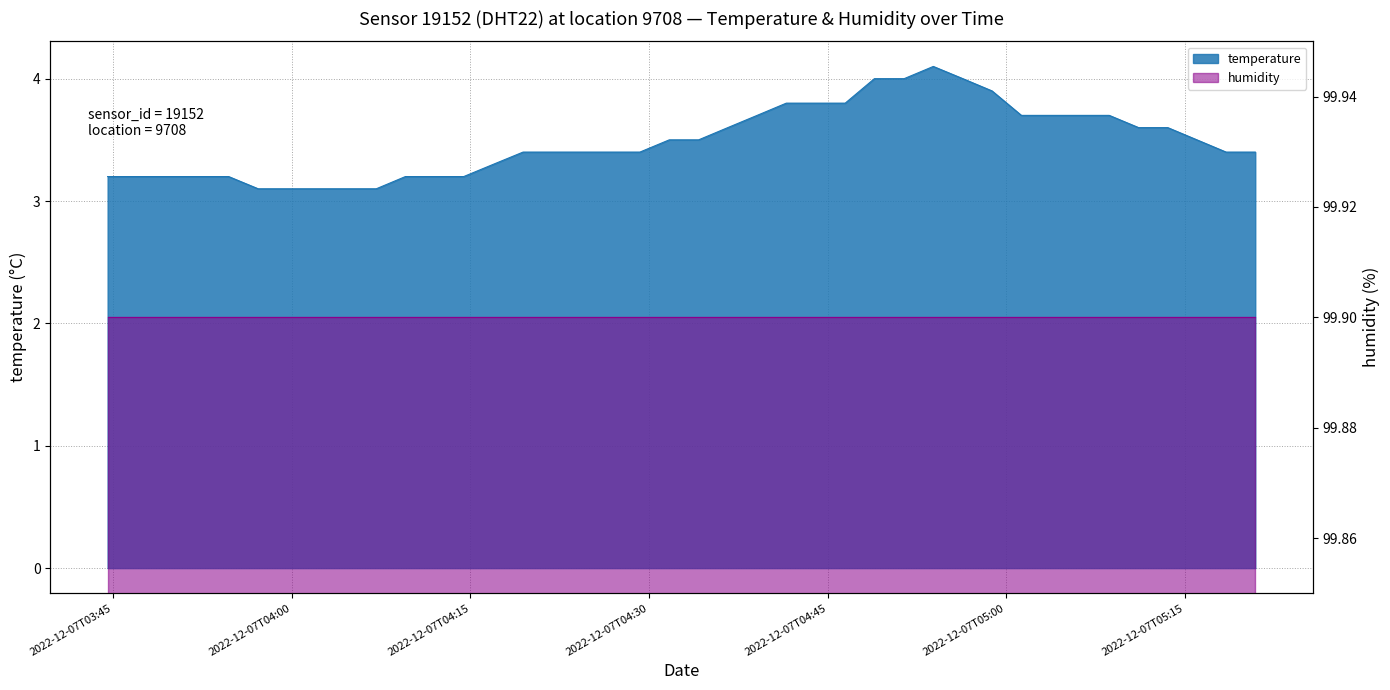

At which category does the chart reach its minimum across all series?

2022-12-07T05:00